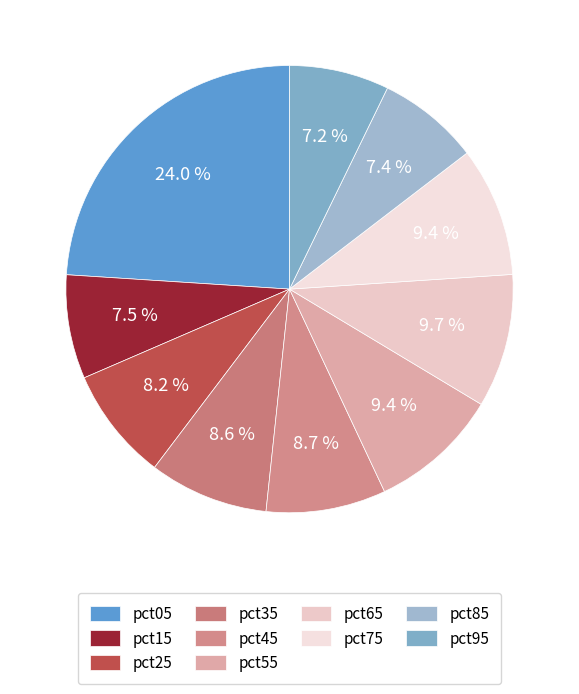

True or false: pct05 accounts for 24% of the total.

True